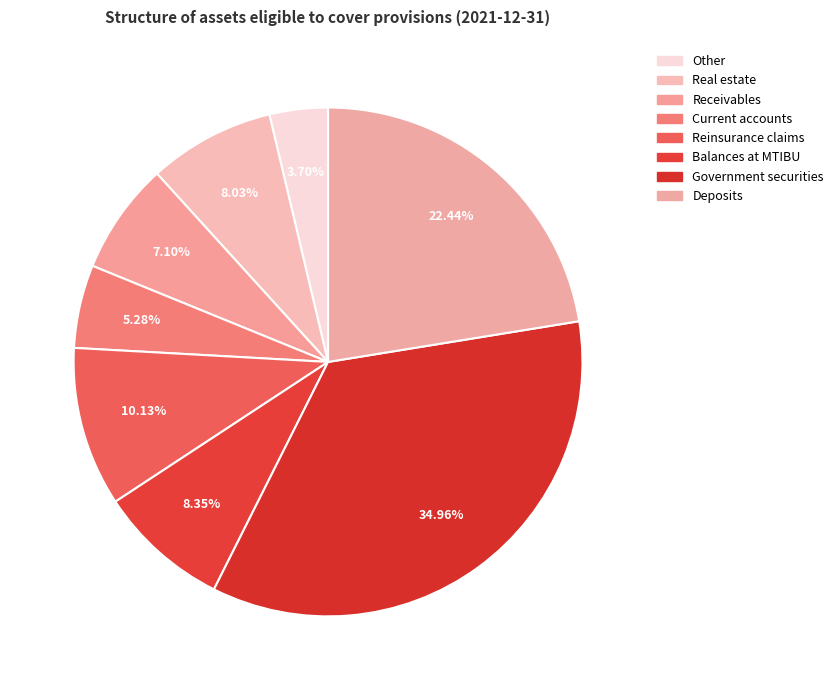

Rank the categories by value from lowest to highest.

Other, Current accounts, Receivables, Real estate, Balances at MTIBU, Reinsurance claims, Deposits, Government securities